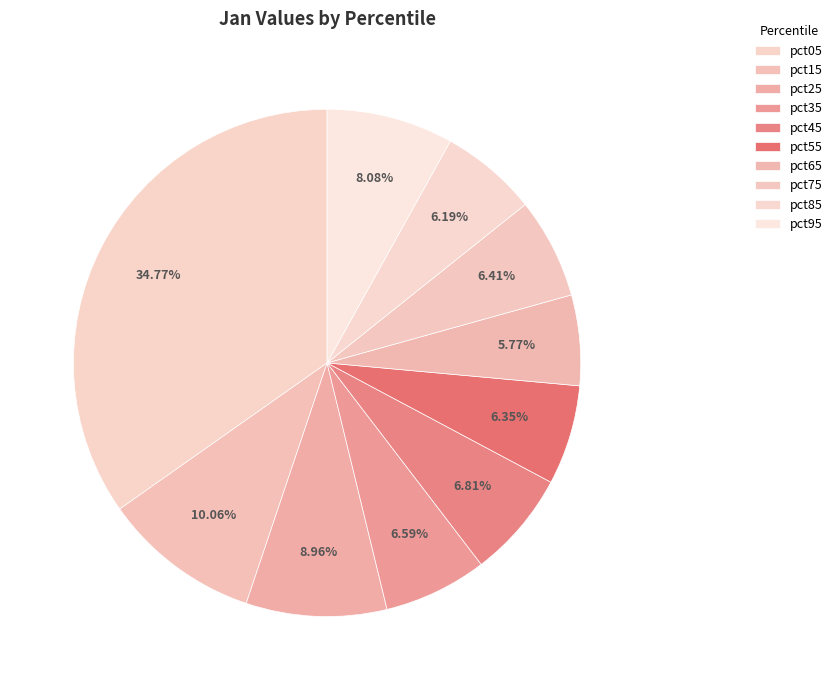

How many slices are in this pie chart?

10